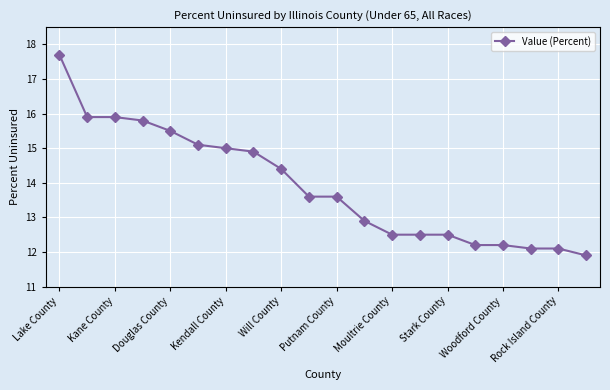

How many lines are shown in the chart?

1